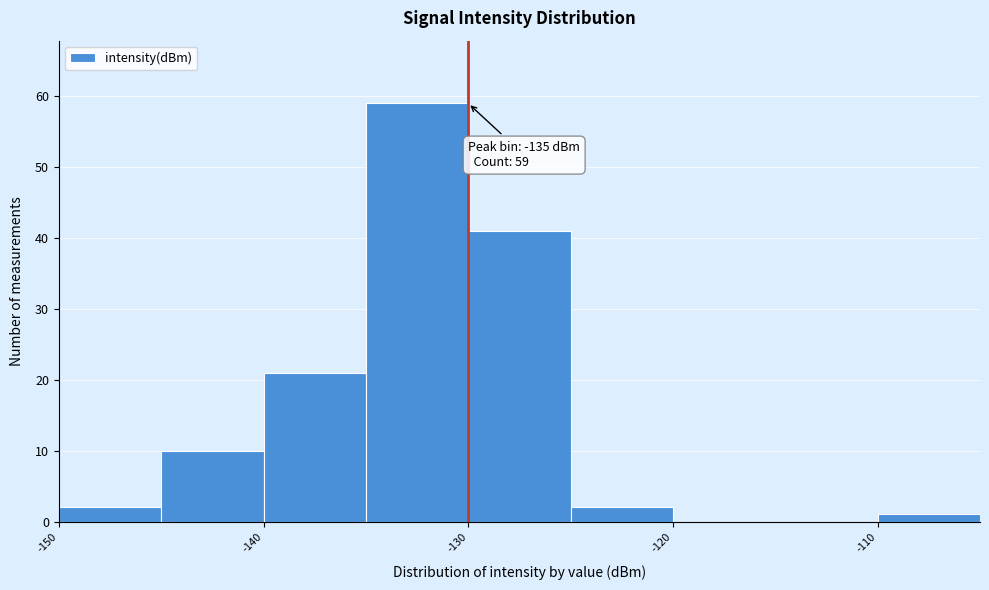

Which range on the x-axis has the tallest bar?

-135 to -130